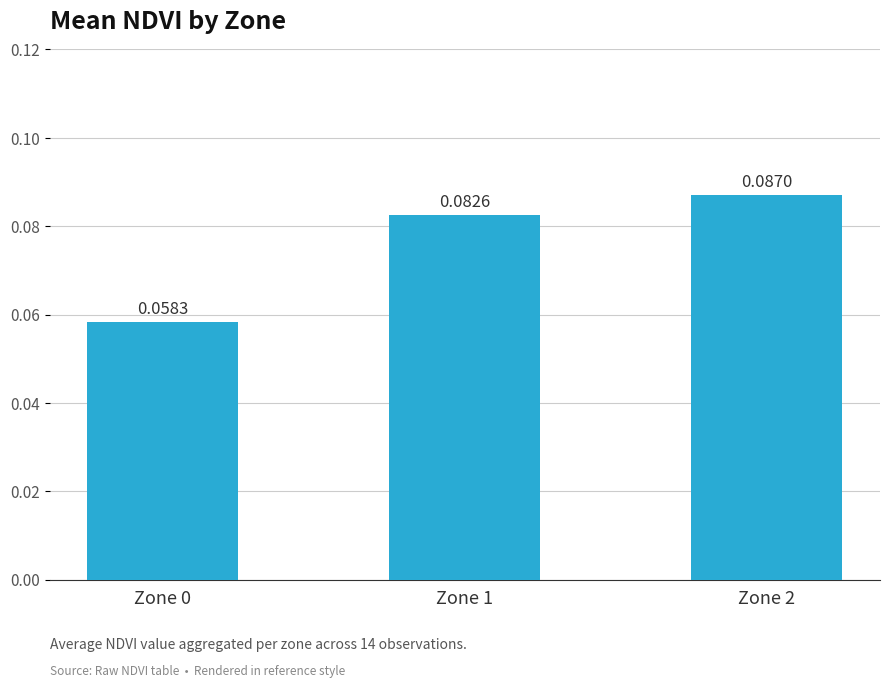

Between Zone 1 and Zone 2, which is larger?

Zone 2